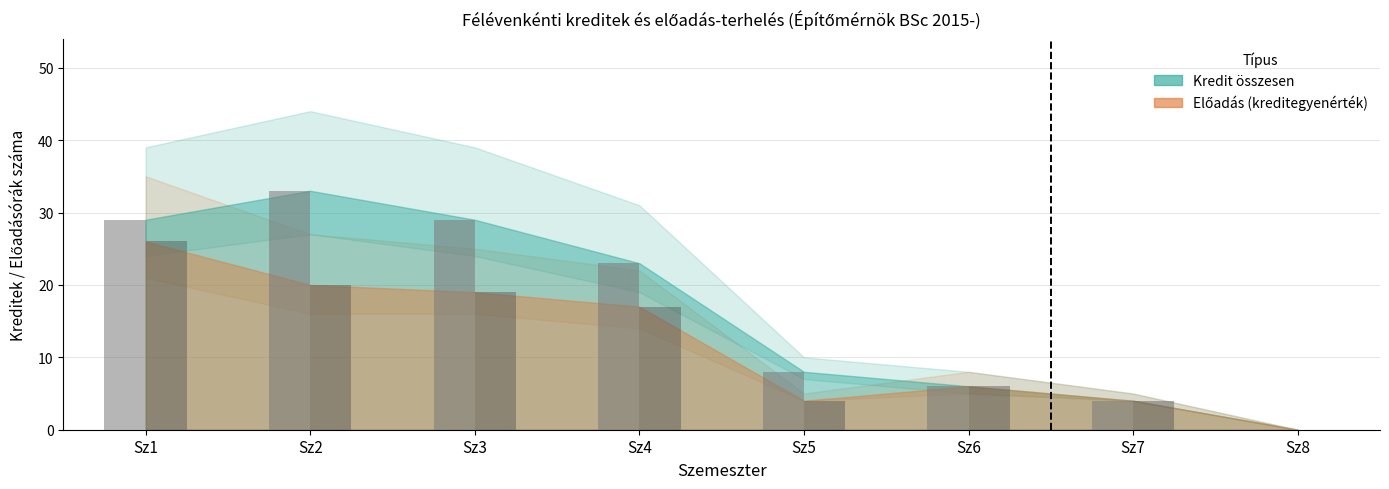

What value does the Kredit összesen series have at Sz6, to the nearest 10?

10